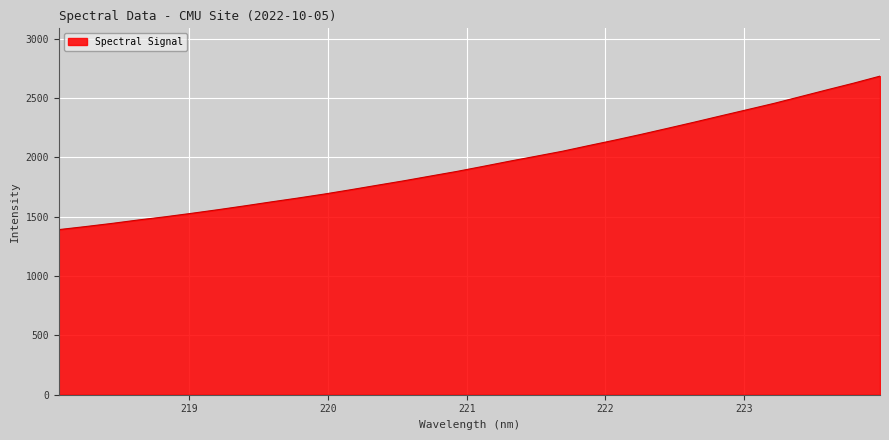

What is the difference between the maximum and minimum values?

1293.3